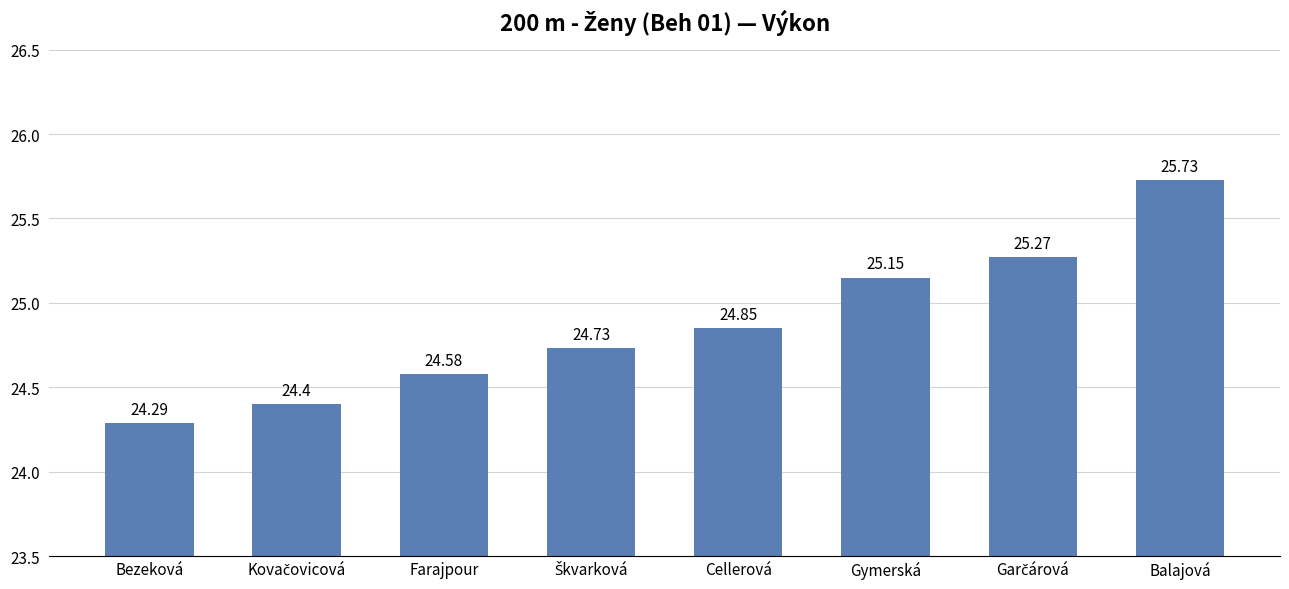

Is it true that the value at Bezeková is 34.2?

False